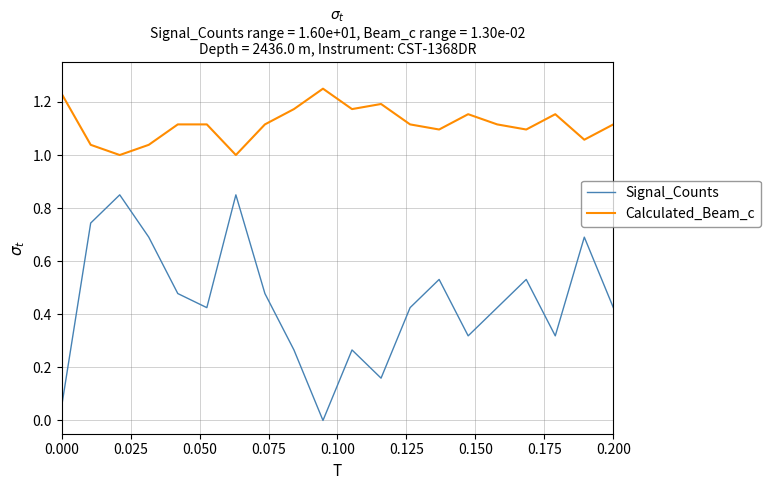

Rank the series by their average value, from highest to lowest.

Calculated_Beam_c, Signal_Counts